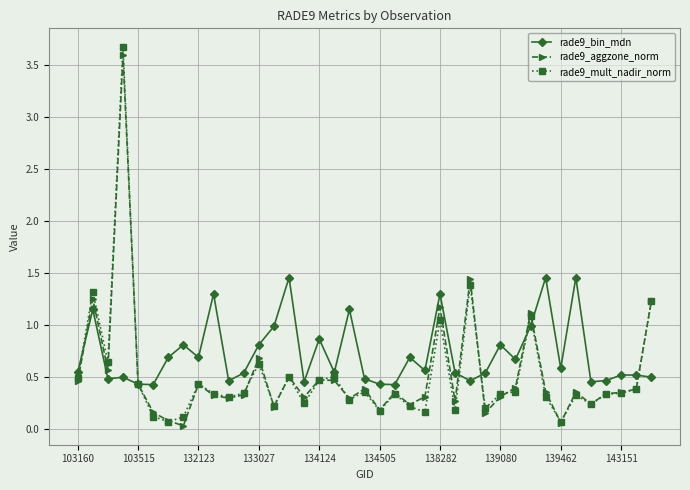

Which series has the widest spread of values?

rade9_mult_nadir_norm